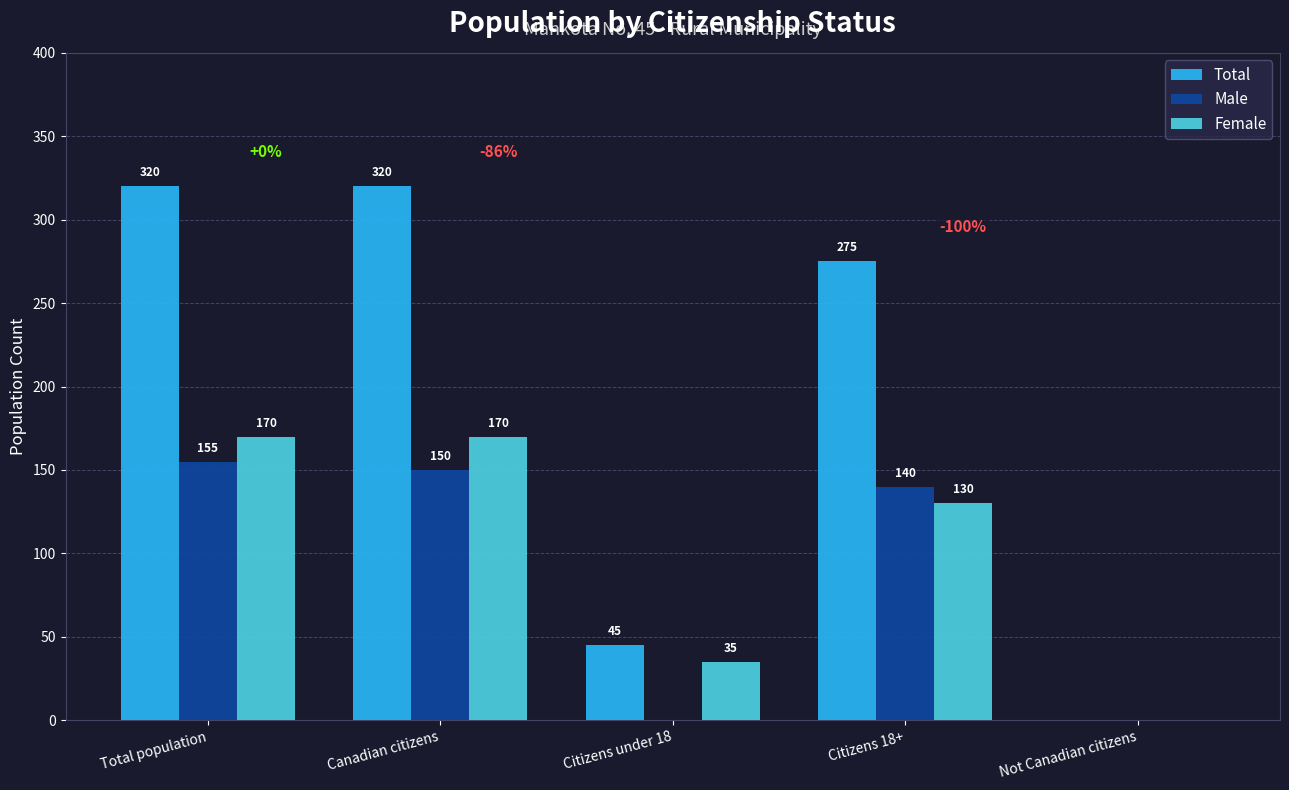

At which label does Female first exceed 130?

Total population